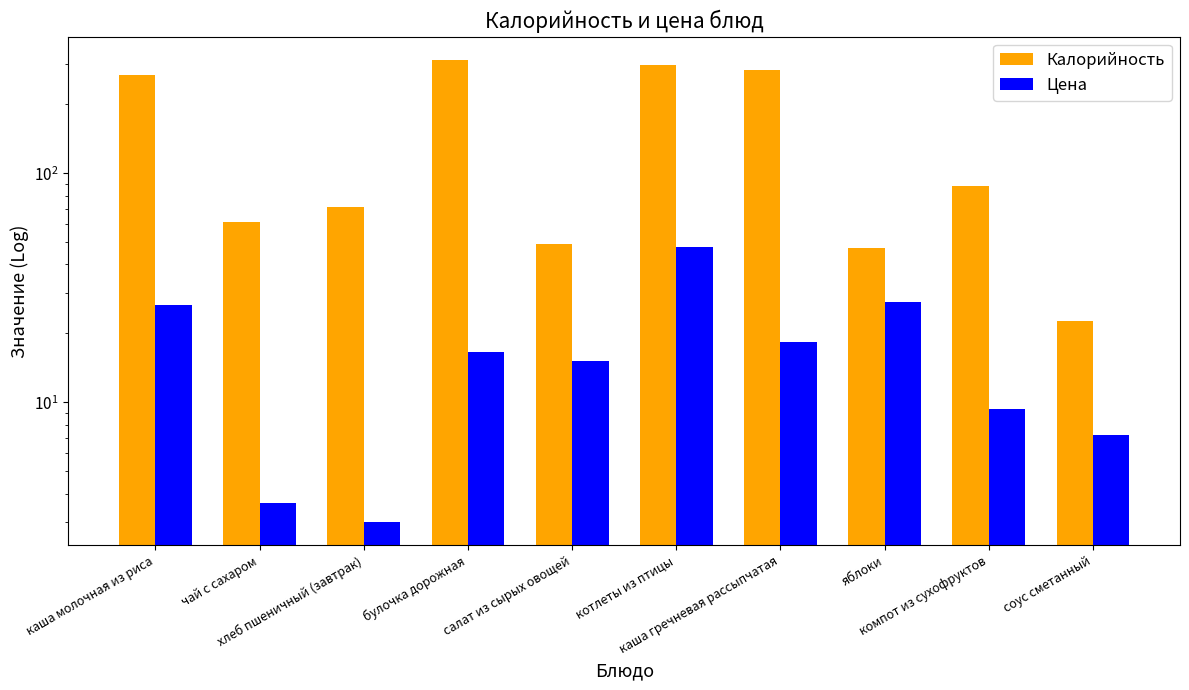

How many bars are there in each group?

2